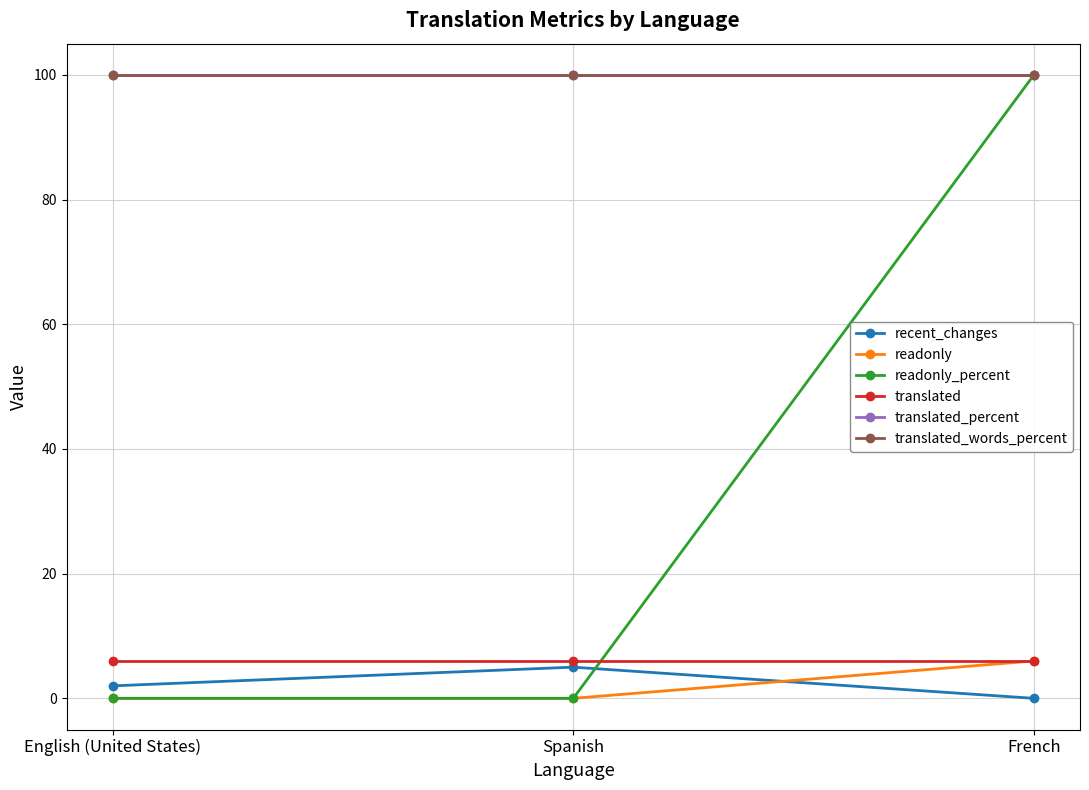

How many lines are shown in the chart?

6